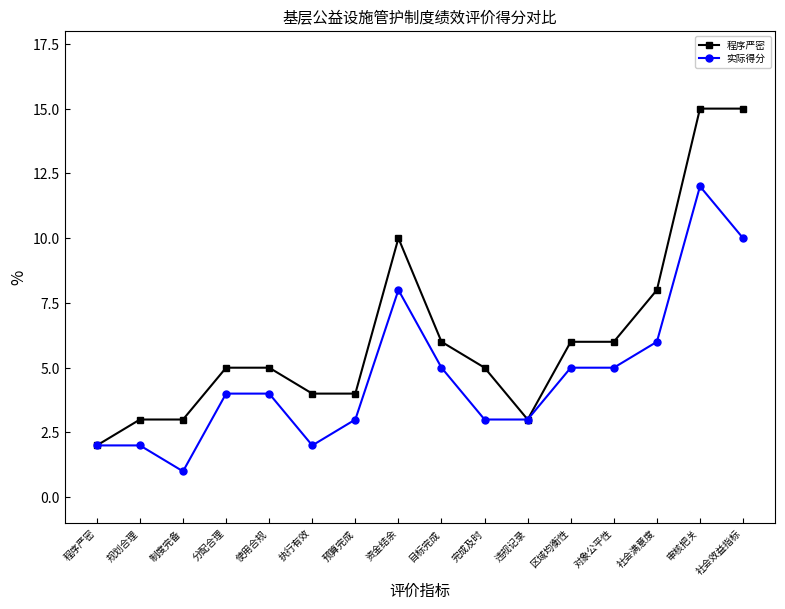

Which series changed the most between 完成及时 and 审核把关?

程序严密